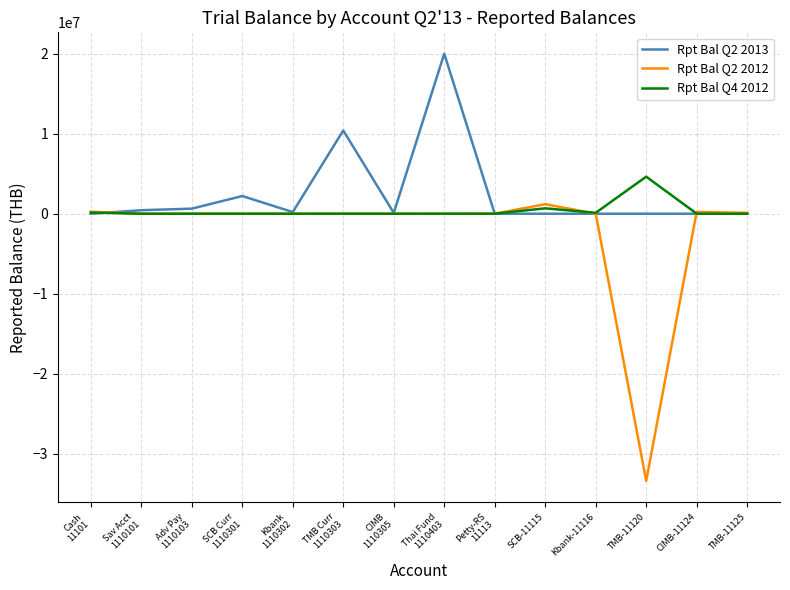

List the series in order of their overall mean, lowest first.

Rpt Bal Q2 2012, Rpt Bal Q4 2012, Rpt Bal Q2 2013